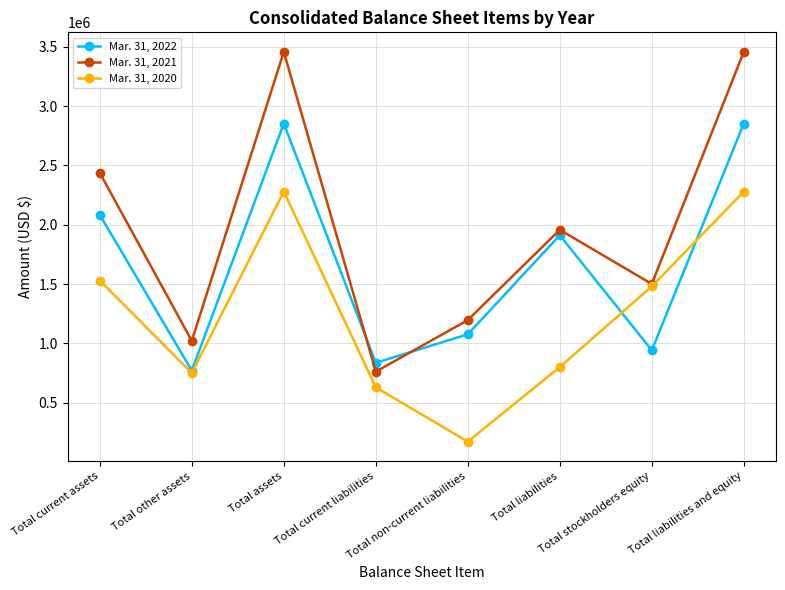

Which series has the largest total across all categories?

Mar. 31, 2021